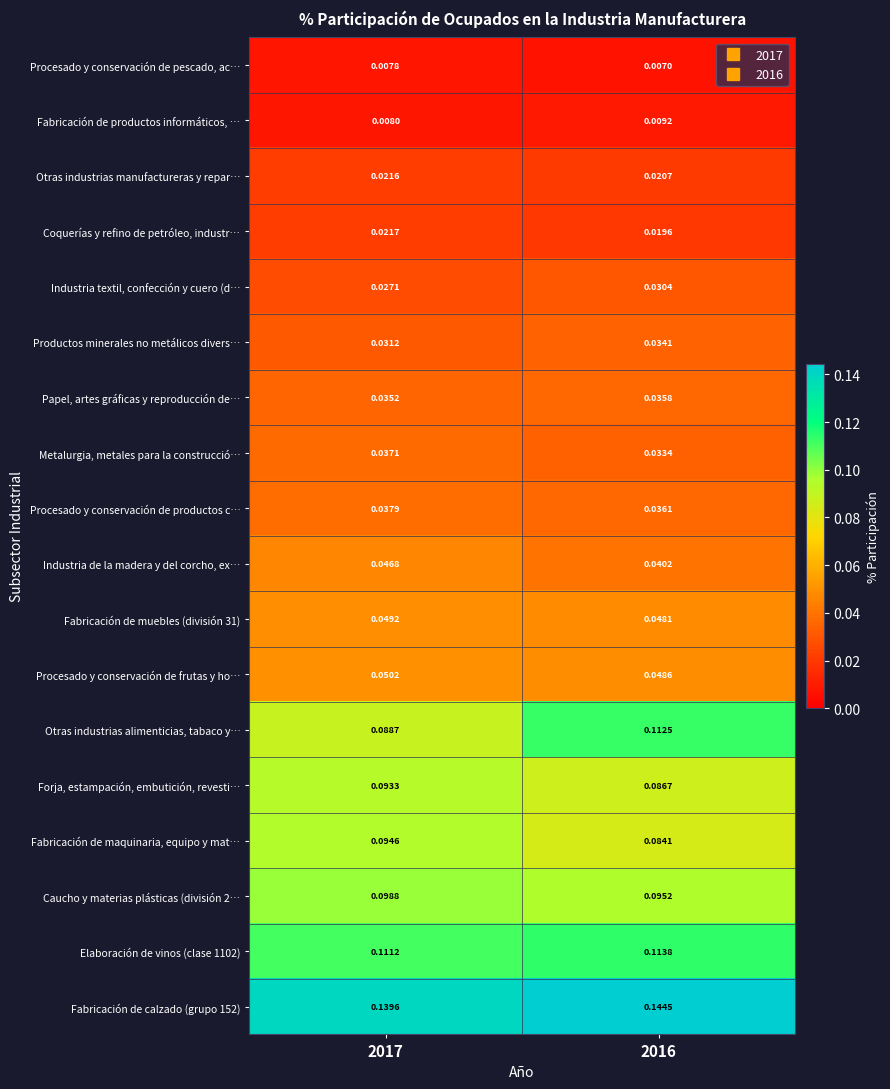

Which label corresponds to the smallest value in the chart?

2016